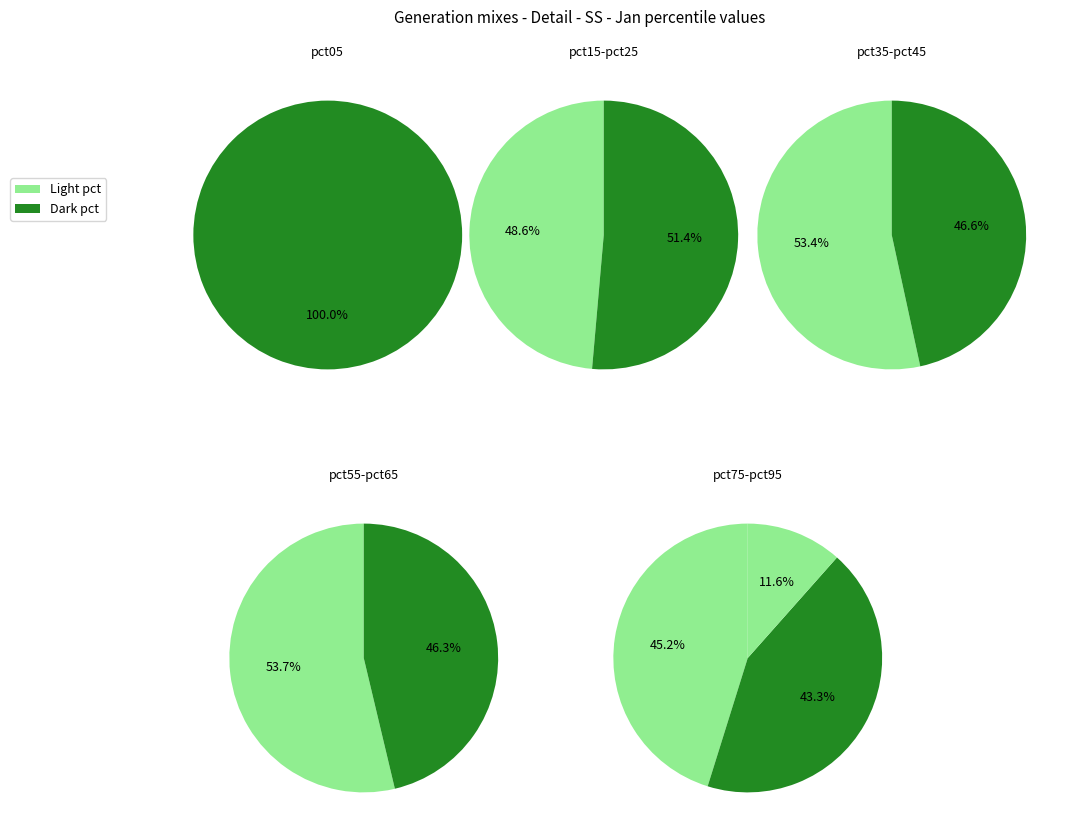

How many segments does this pie chart have?

10